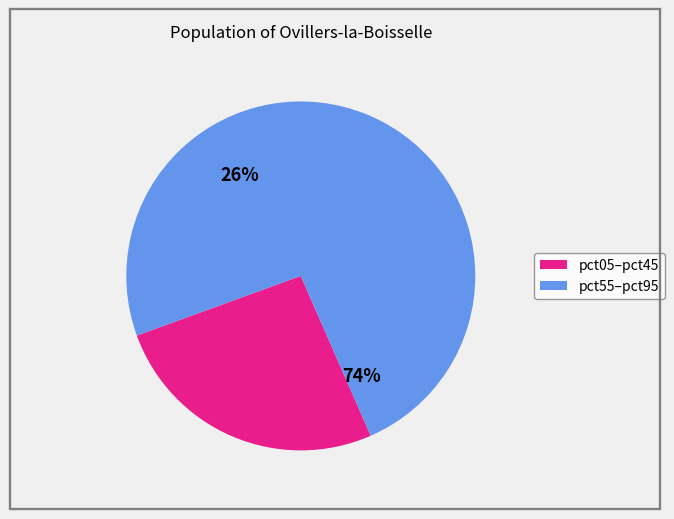

Is it true that pct45 is 1% of the pie?

False